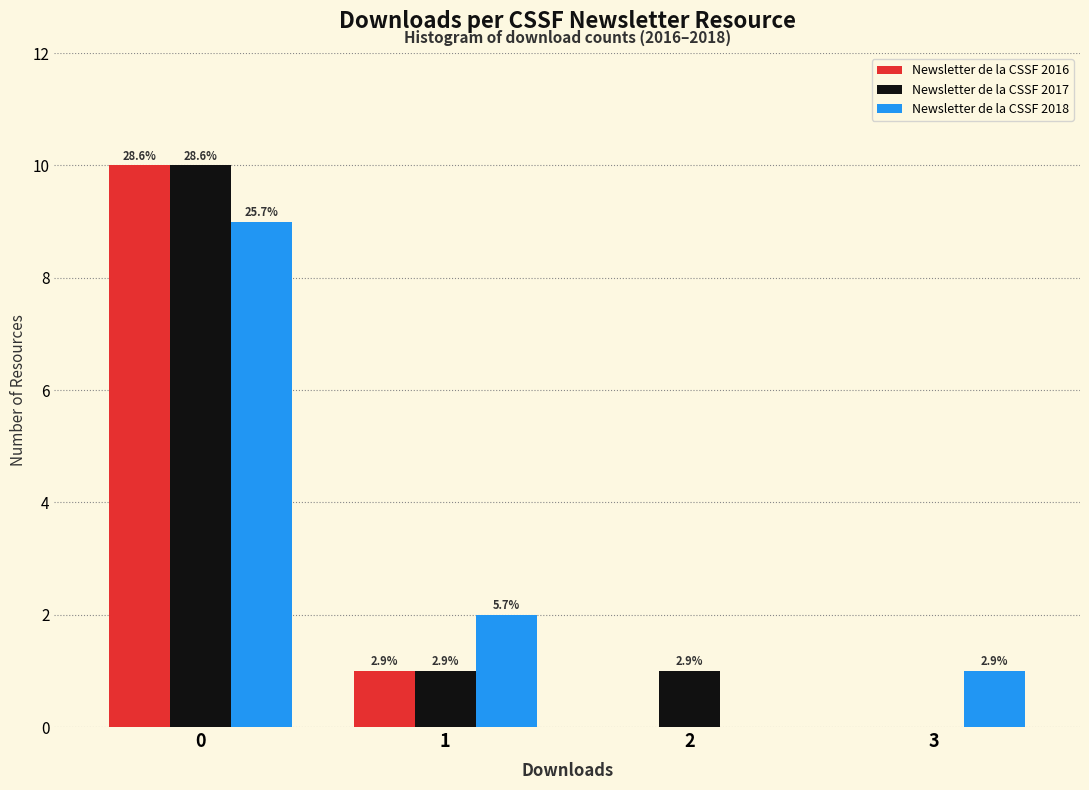

Are the bars horizontal?

No